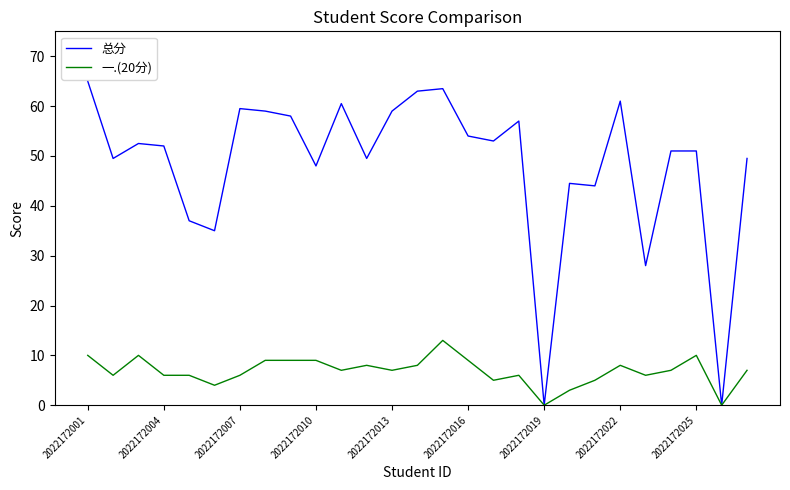

Which series has the widest spread of values?

总分